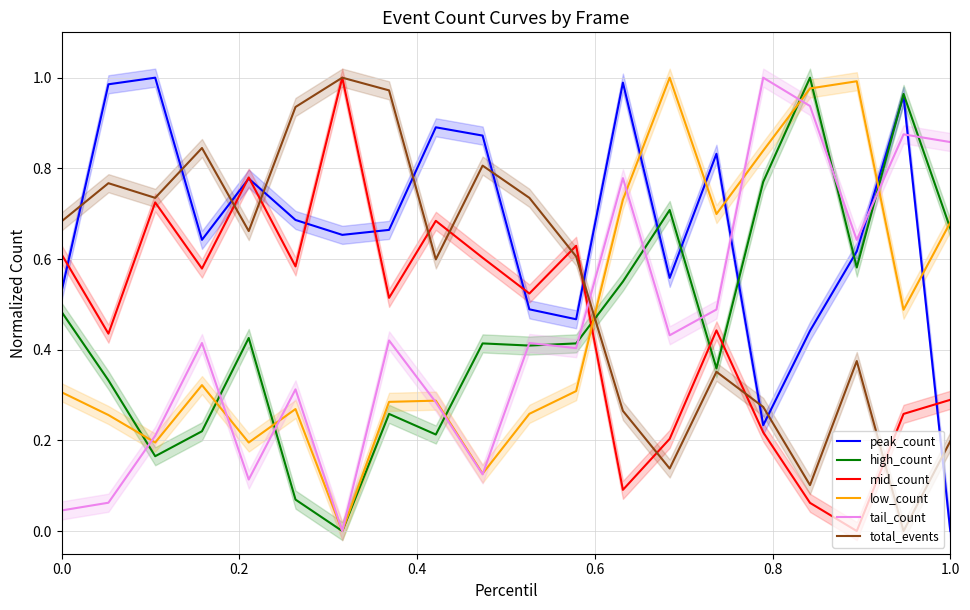

Is the value of low_count at 10 greater than the value of tail_count at 17?

No